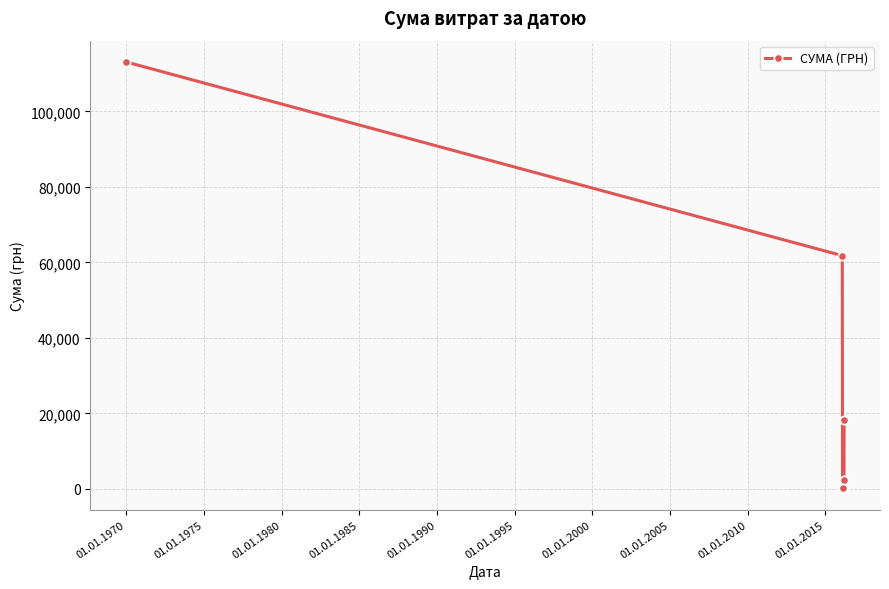

What is the value of the 1st point from the left?

113061.7